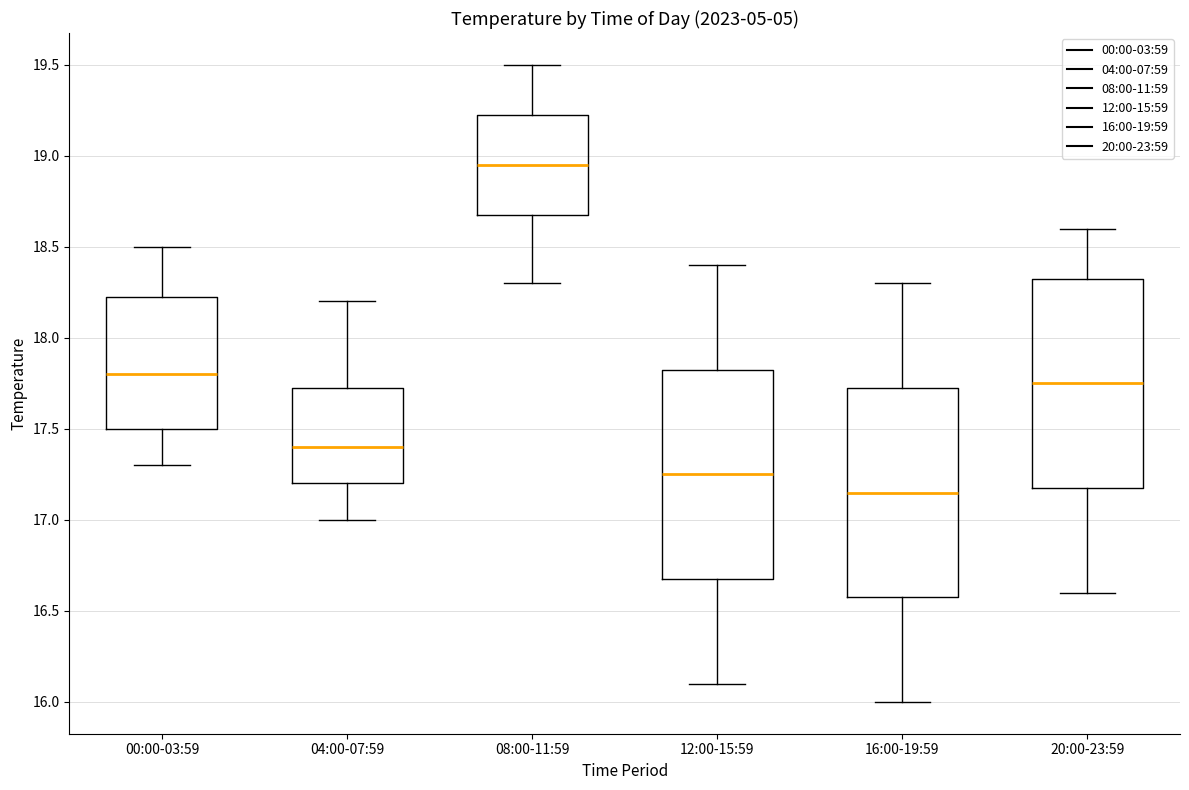

Reading left to right, read every box against the y-axis: the position of its median line, the range the box covers, and the ends of its whiskers. The values are not printed on the chart, so give them approximately, as read against the axis.

00:00-03:59: median 17.80, box 17.50 to 18.25, whiskers 17.30 to 18.50
04:00-07:59: median 17.40, box 17.20 to 17.75, whiskers 17.00 to 18.20
08:00-11:59: median 18.95, box 18.70 to 19.25, whiskers 18.30 to 19.50
12:00-15:59: median 17.25, box 16.70 to 17.85, whiskers 16.10 to 18.40
16:00-19:59: median 17.15, box 16.60 to 17.75, whiskers 16.00 to 18.30
20:00-23:59: median 17.75, box 17.20 to 18.35, whiskers 16.60 to 18.60